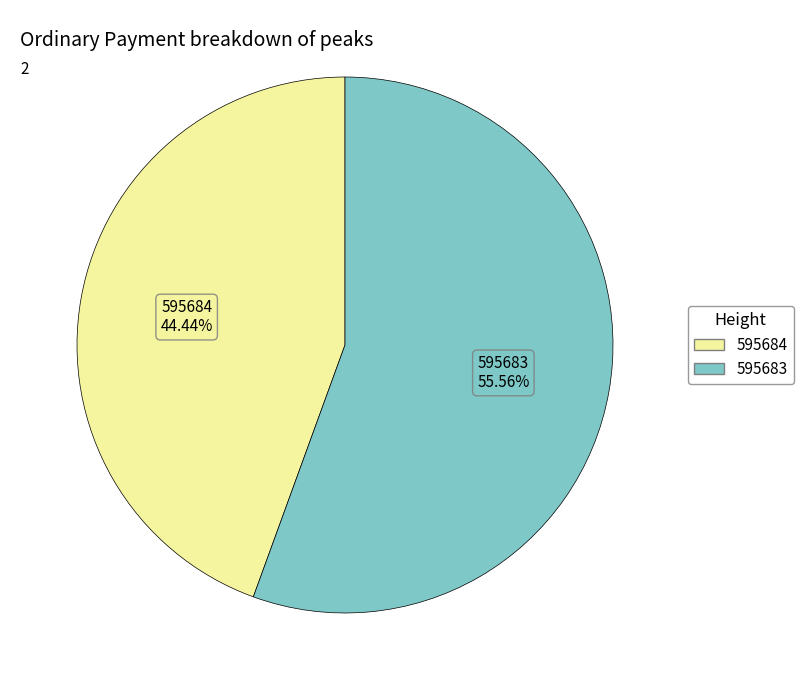

Rank the categories by value from lowest to highest.

595684, 595683